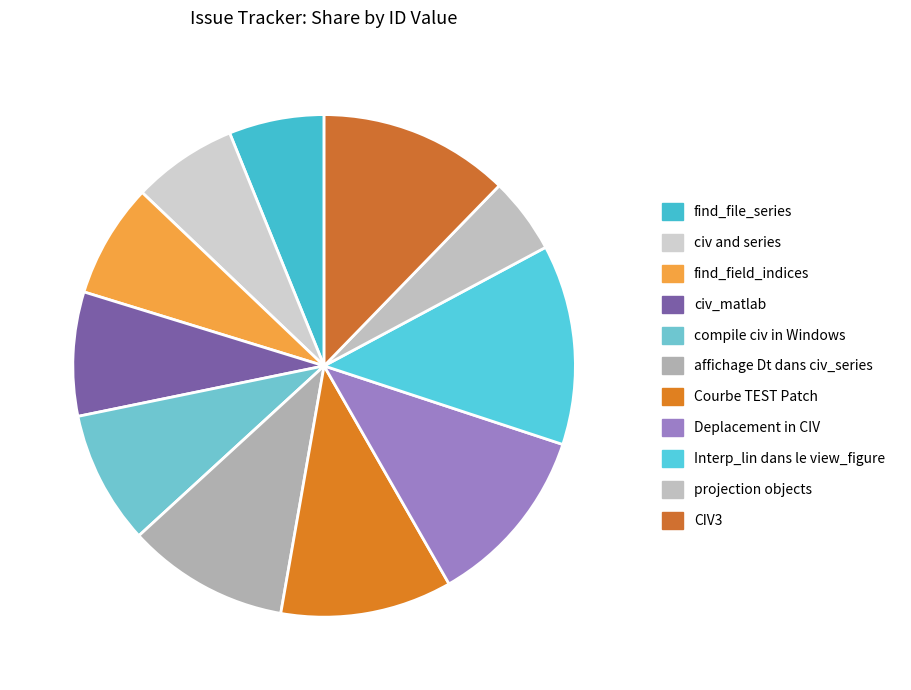

Does Interp_lin dans le view_figure account for over 50% of the chart?

No